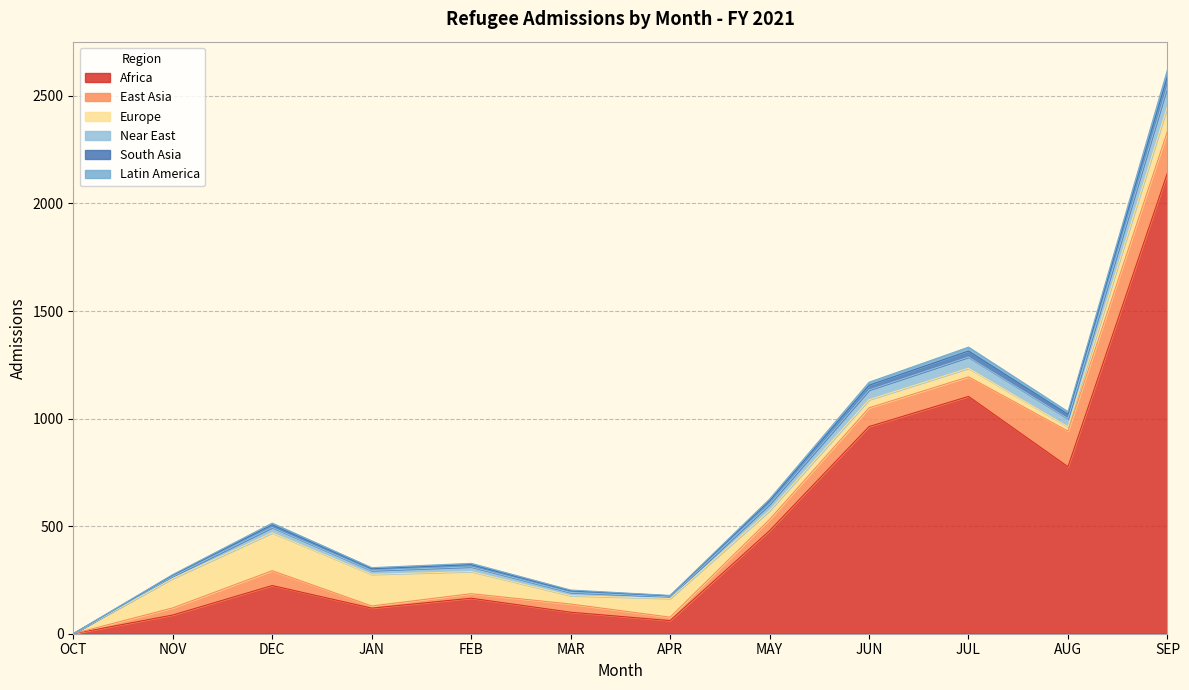

Where is the first local maximum for Latin America?

DEC